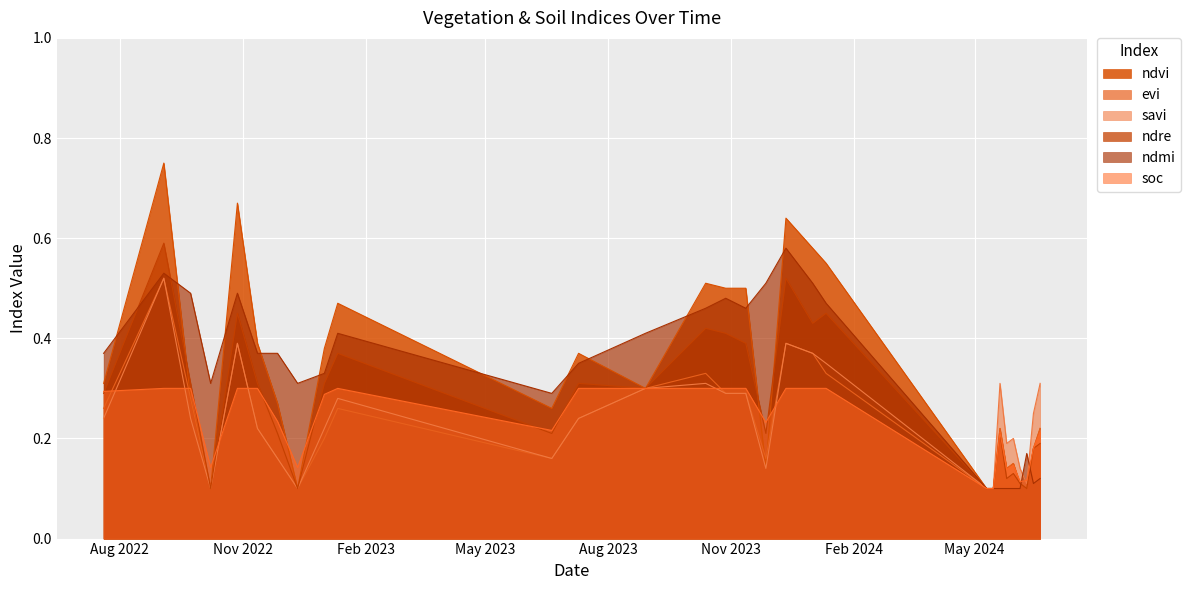

Which category has the highest value in the soc series?

03-09-2022